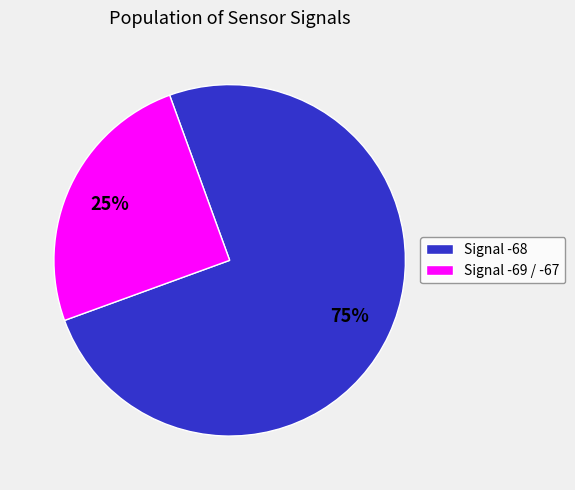

Which category has the biggest portion of the pie?

Signal -68